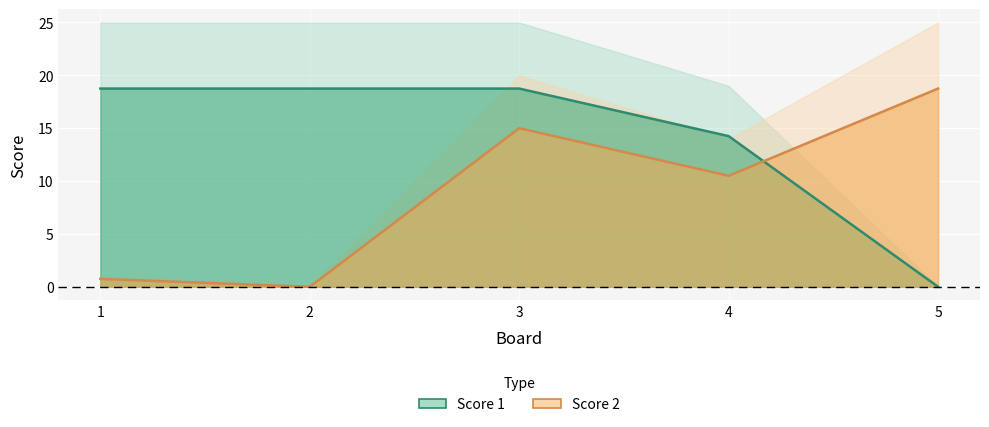

How many interior local valleys does the Score 2 series have?

2